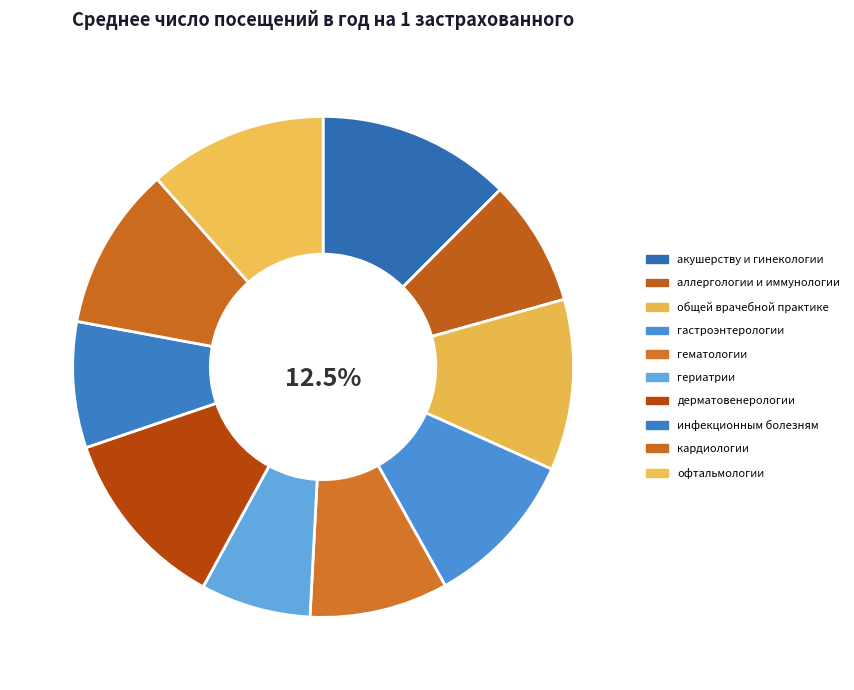

How many slices are in this pie chart?

10